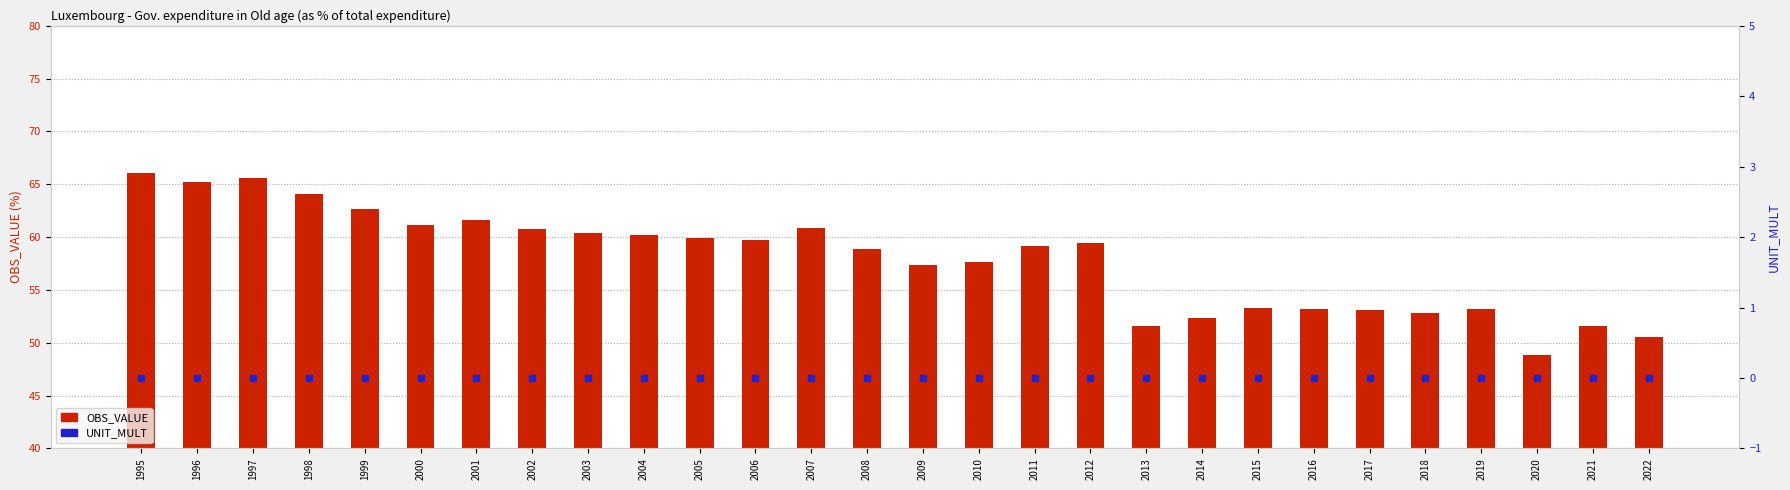

At which category is the sum across all series the highest?

1995